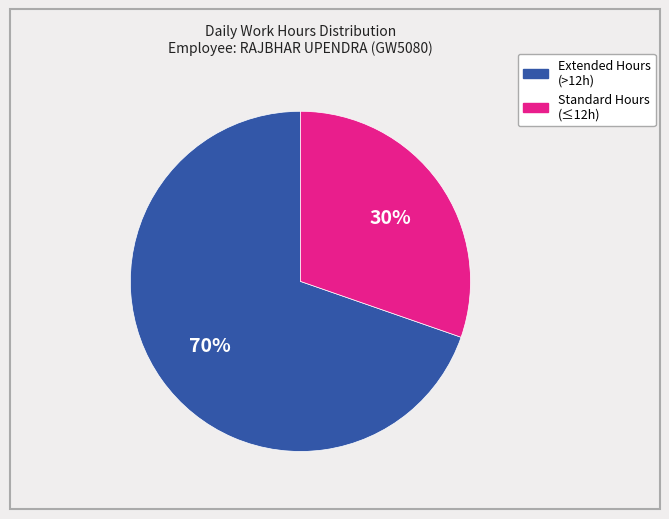

To the nearest percent, what is the average slice percentage?

50%